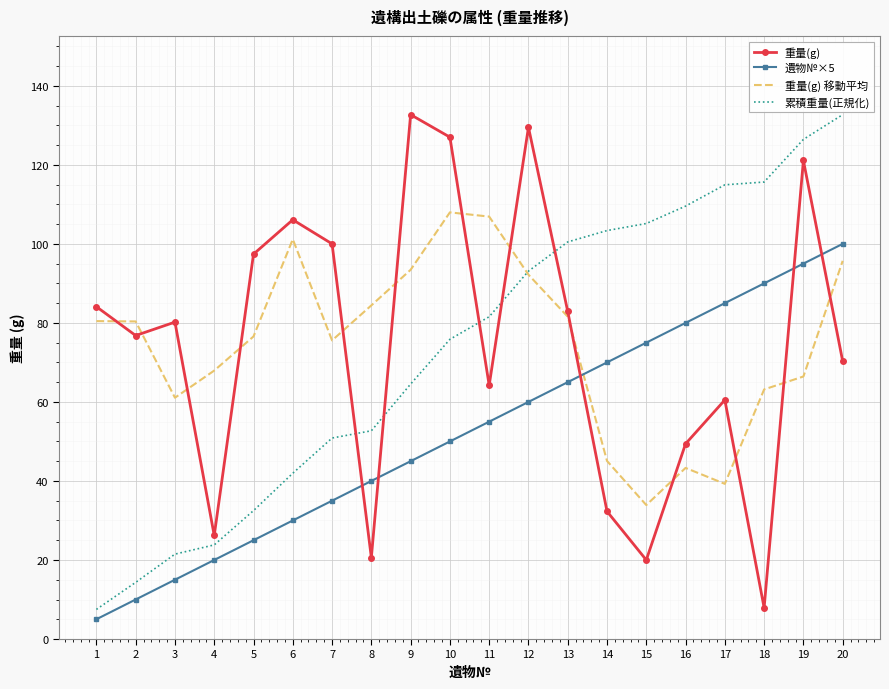

What is the difference between the 重量(g) values at 2 and 17?

16.3